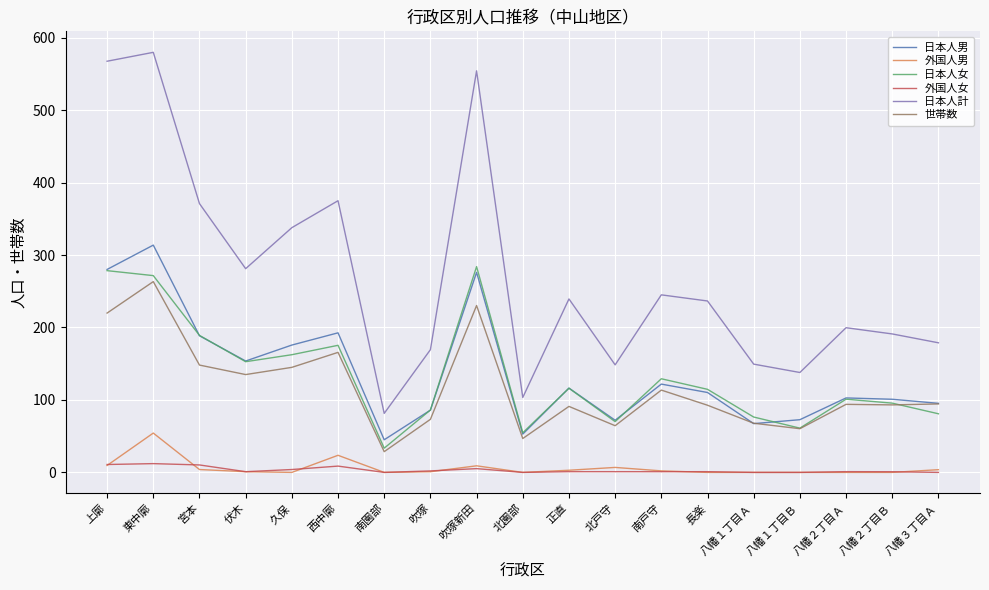

True or false: 日本人男 and 外国人男 cross at least once.

False